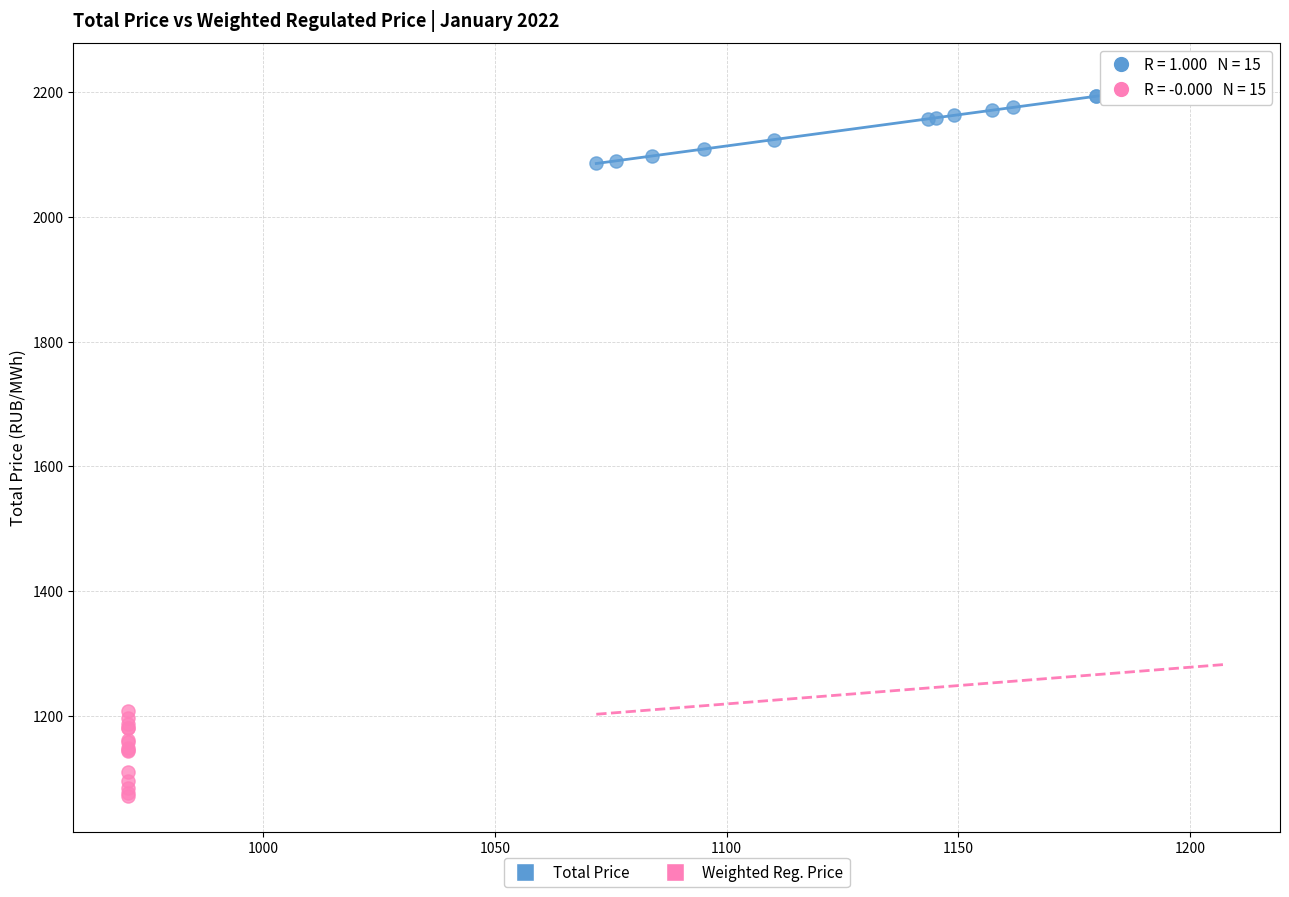

Which series reaches the maximum Y coordinate?

Total Price